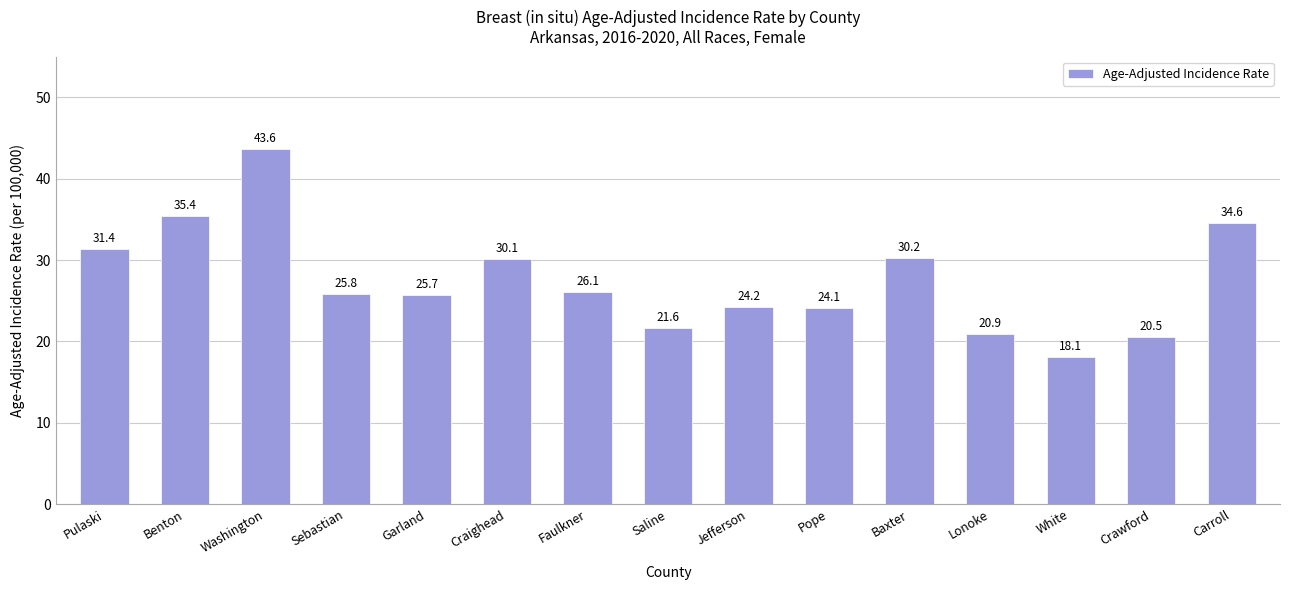

What position from the right is Sebastian?

12